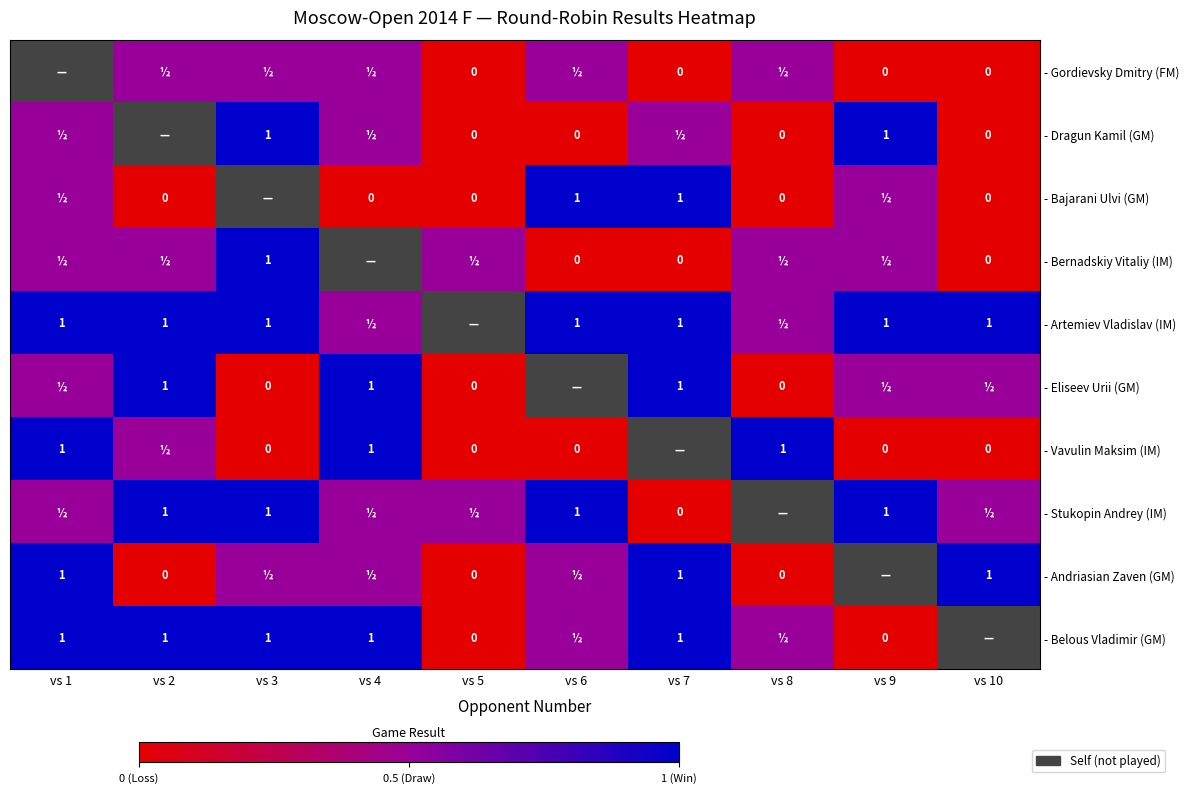

The value of Andriasian Zaven (GM) at vs 6 is 0.9. True or false?

False